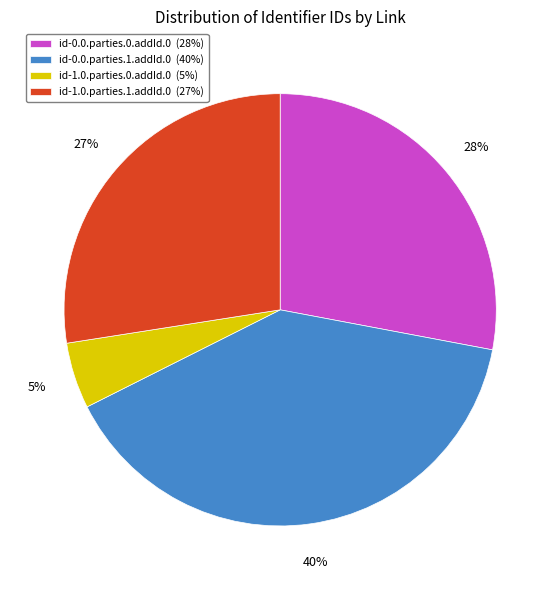

Do id-0.0.parties.1.addId.0 (40%) and id-1.0.parties.1.addId.0 (27%) together represent more than half of the pie?

Yes